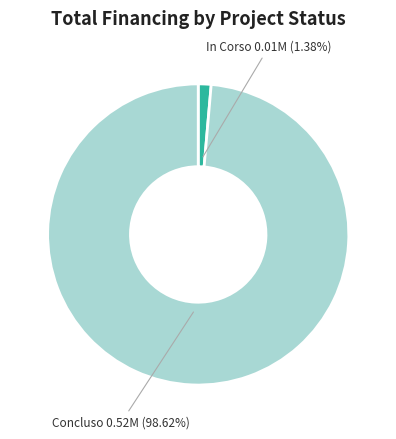

Combined, do In Corso and Concluso account for over 50%?

Yes